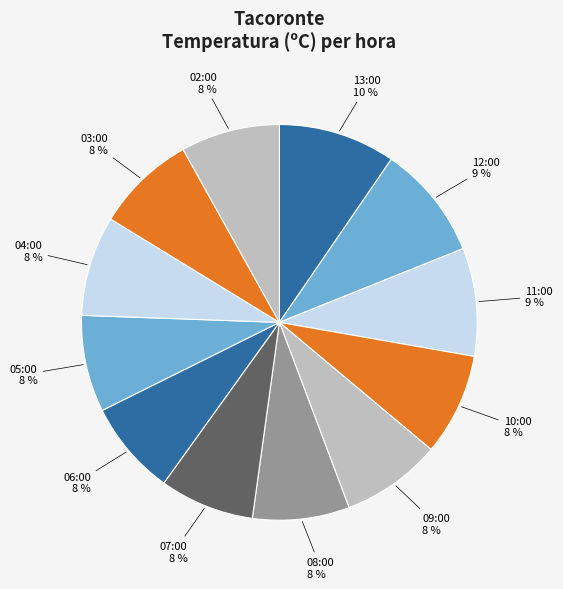

Count the number of slices in the pie.

12